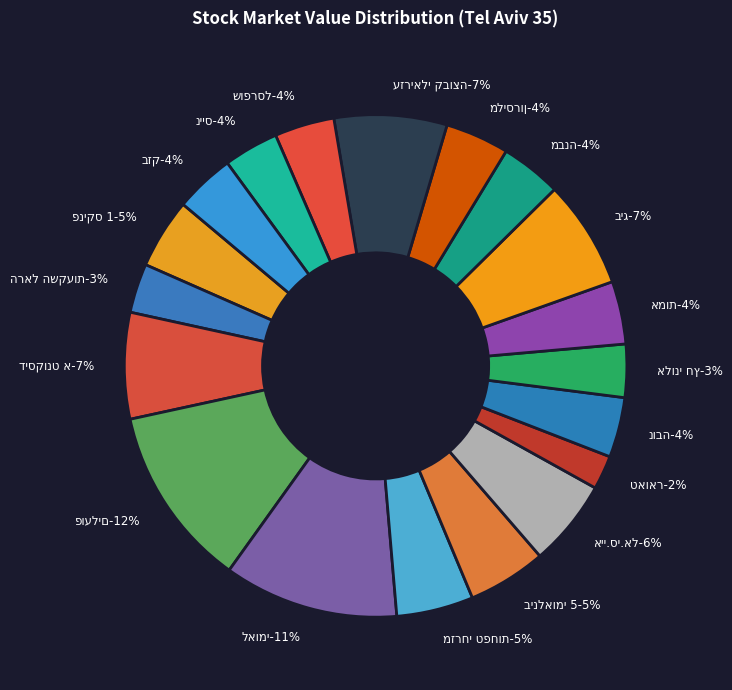

To the nearest percent, what is the difference between the largest and smallest slice percentages?

10%